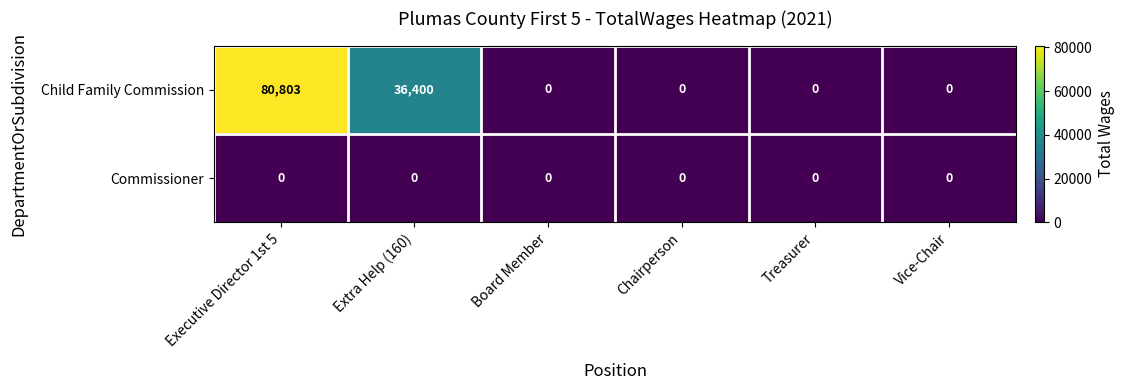

Which series has the largest total across all categories?

Child Family Commission